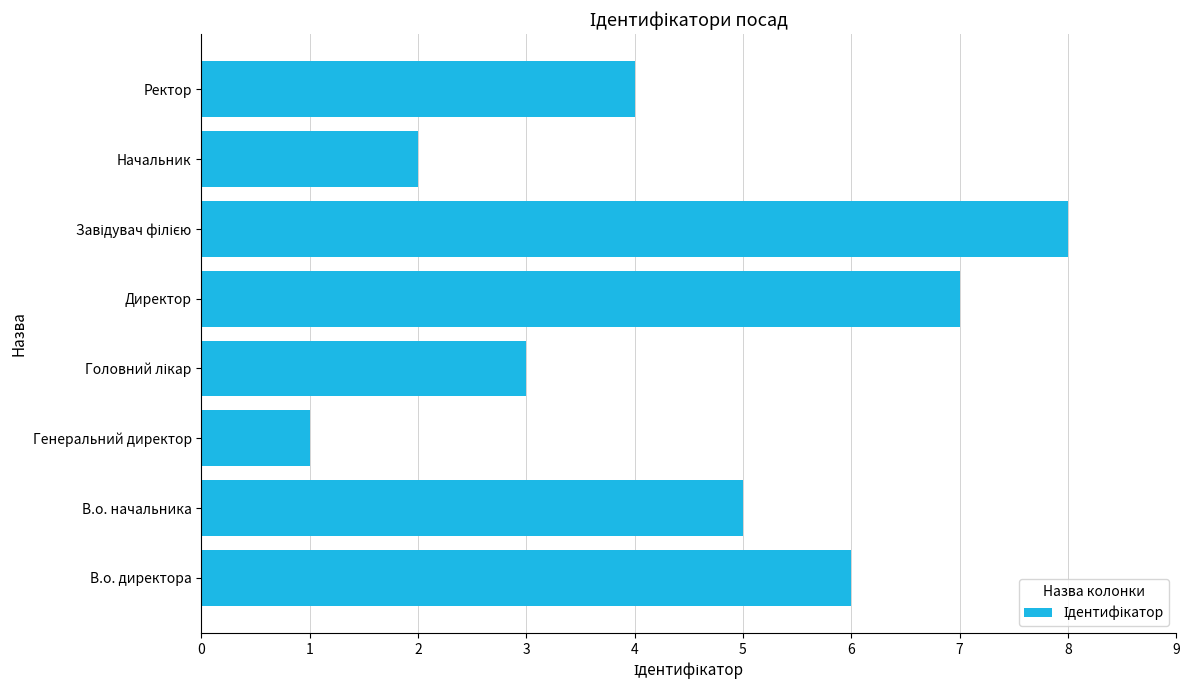

What is the sum of the values at Директор and Генеральний директор?

8